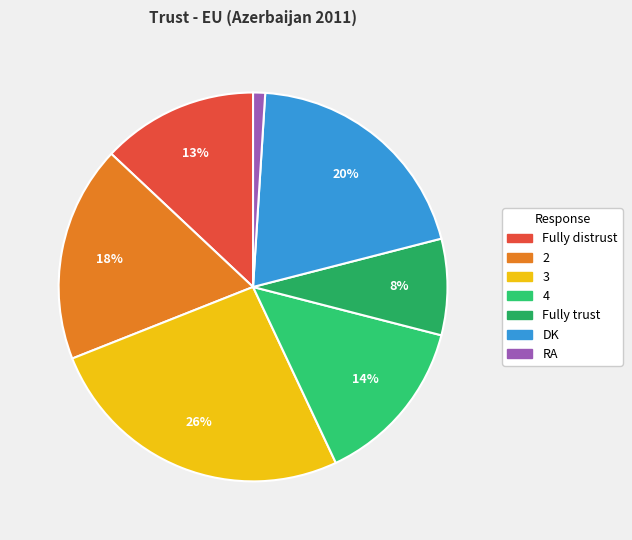

Which slice is the smallest?

RA